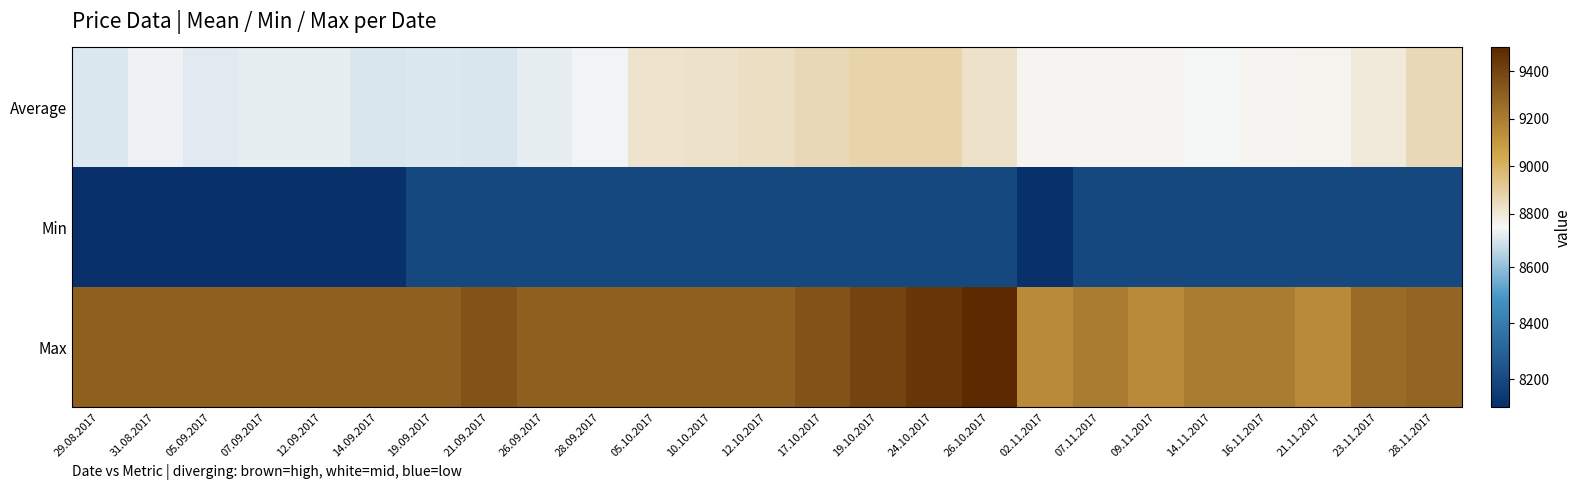

Reading left to right, list all the values displayed in this chart.

Average: 29.08.2017=8704	31.08.2017=8730	05.09.2017=8711	07.09.2017=8723	12.09.2017=8721	14.09.2017=8702	19.09.2017=8705	21.09.2017=8700	26.09.2017=8721	28.09.2017=8738	05.10.2017=8815	10.10.2017=8822	12.10.2017=8837	17.10.2017=8857	19.10.2017=8877	24.10.2017=8874	26.10.2017=8823	02.11.2017=8753	07.11.2017=8753	09.11.2017=8750	14.11.2017=8743	16.11.2017=8754	21.11.2017=8760	23.11.2017=8794	28.11.2017=8856
Min: 29.08.2017=8100	31.08.2017=8100	05.09.2017=8100	07.09.2017=8100	12.09.2017=8100	14.09.2017=8100	19.09.2017=8200	21.09.2017=8200	26.09.2017=8200	28.09.2017=8200	05.10.2017=8200	10.10.2017=8200	12.10.2017=8200	17.10.2017=8200	19.10.2017=8200	24.10.2017=8200	26.10.2017=8200	02.11.2017=8100	07.11.2017=8200	09.11.2017=8200	14.11.2017=8200	16.11.2017=8200	21.11.2017=8200	23.11.2017=8200	28.11.2017=8200
Max: 29.08.2017=9300	31.08.2017=9300	05.09.2017=9300	07.09.2017=9300	12.09.2017=9300	14.09.2017=9300	19.09.2017=9300	21.09.2017=9350	26.09.2017=9300	28.09.2017=9300	05.10.2017=9300	10.10.2017=9300	12.10.2017=9300	17.10.2017=9350	19.10.2017=9400	24.10.2017=9450	26.10.2017=9500	02.11.2017=9150	07.11.2017=9200	09.11.2017=9150	14.11.2017=9200	16.11.2017=9200	21.11.2017=9150	23.11.2017=9258	28.11.2017=9283